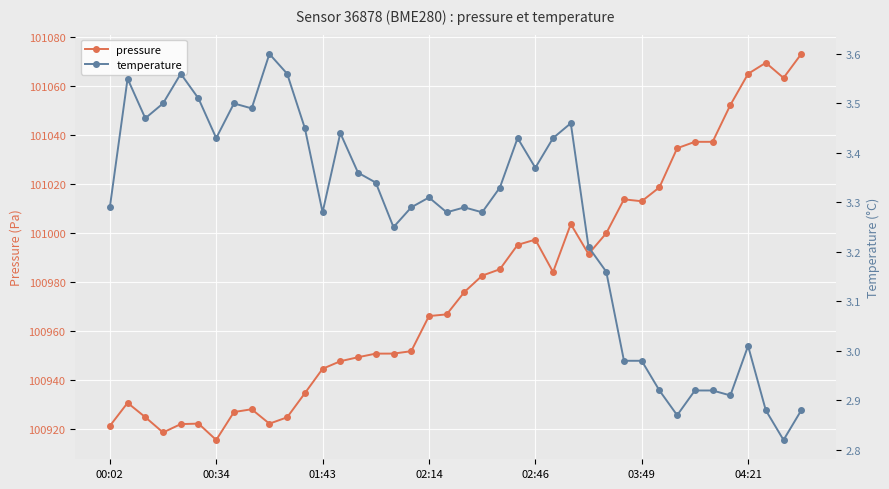

What are all the series names shown in the legend?

pressure, temperature